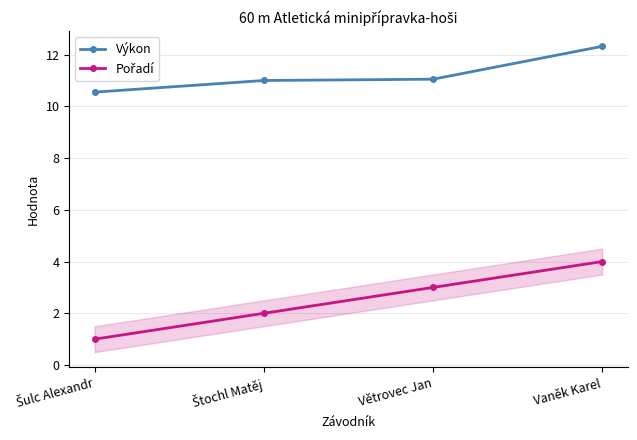

The Výkon series shows 3.1 at Vaněk Karel. True or false?

False